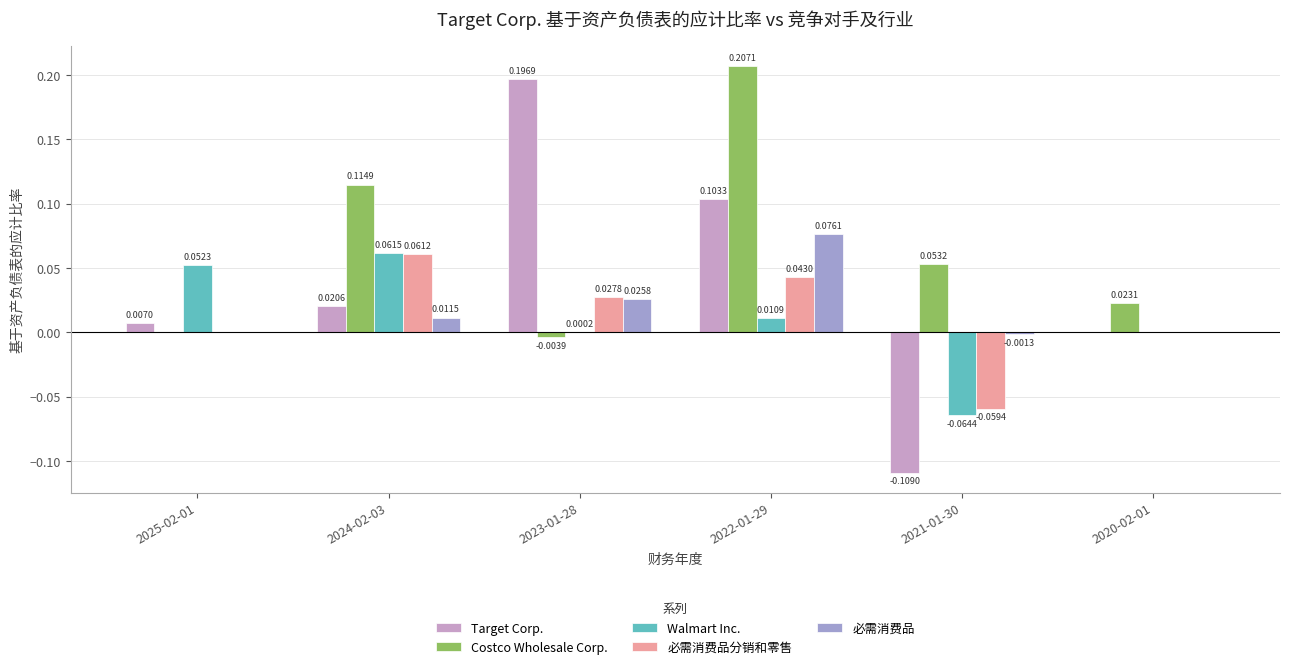

At which category is the sum across all series the highest?

2022-01-29